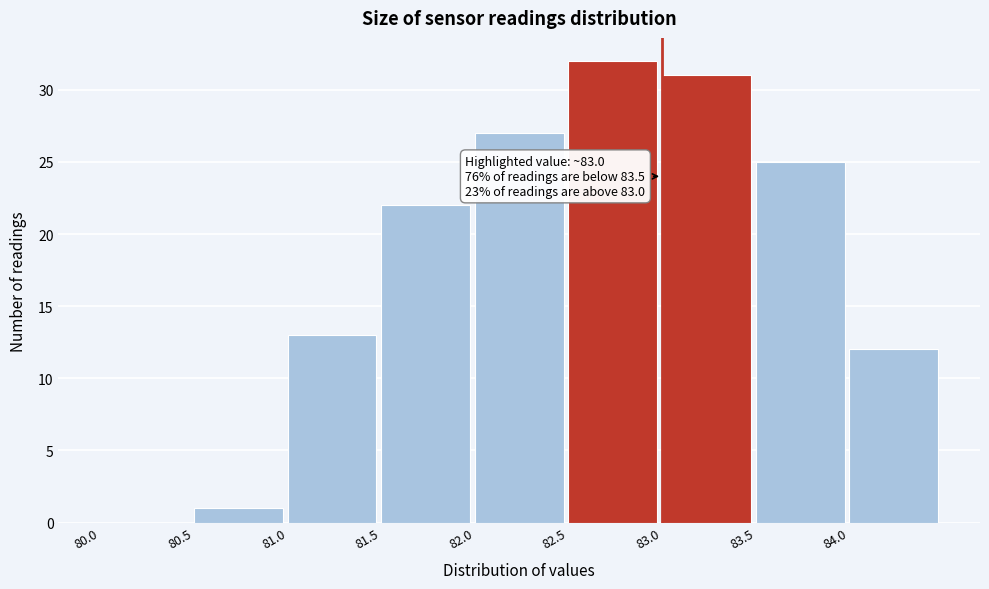

Over which range of the x-axis is the bar tallest?

82.5 to 83.0